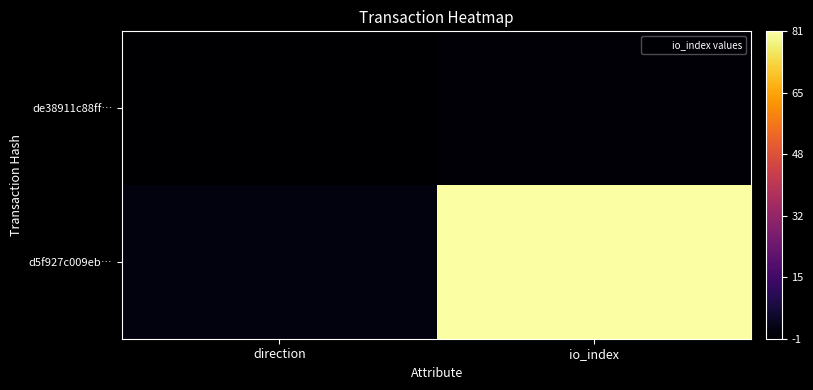

Reading left to right, transcribe all the data shown in this chart.

de38911c88ff…: direction=-1	io_index=0
d5f927c009eb…: direction=1	io_index=81